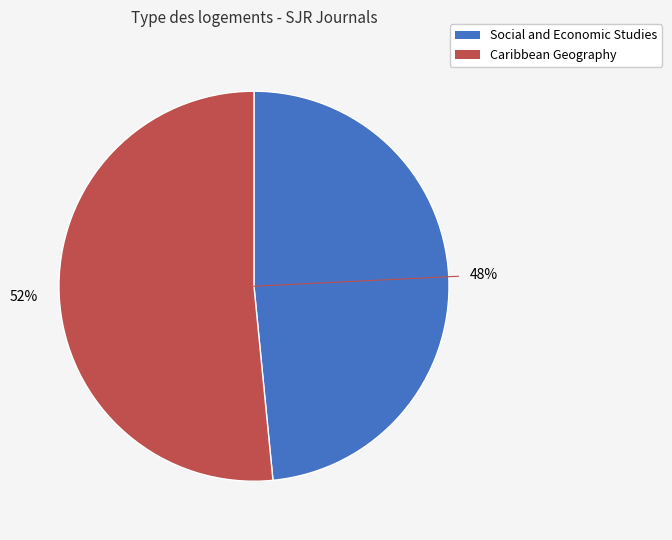

Rank the categories by value from highest to lowest.

Caribbean Geography, Social and Economic Studies